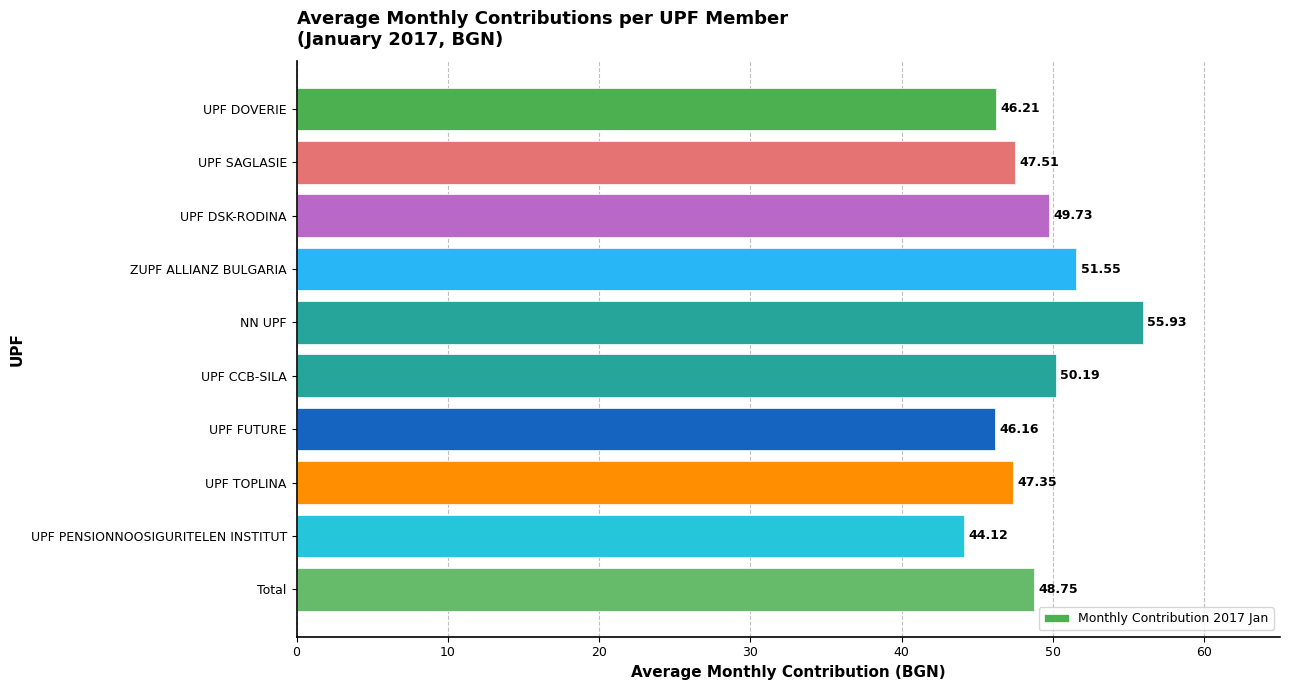

List the labels in order of value, smallest first.

UPF PENSIONNOOSIGURITELEN INSTITUT, UPF FUTURE, UPF DOVERIE, UPF TOPLINA, UPF SAGLASIE, Total, UPF DSK-RODINA, UPF CCB-SILA, ZUPF ALLIANZ BULGARIA, NN UPF